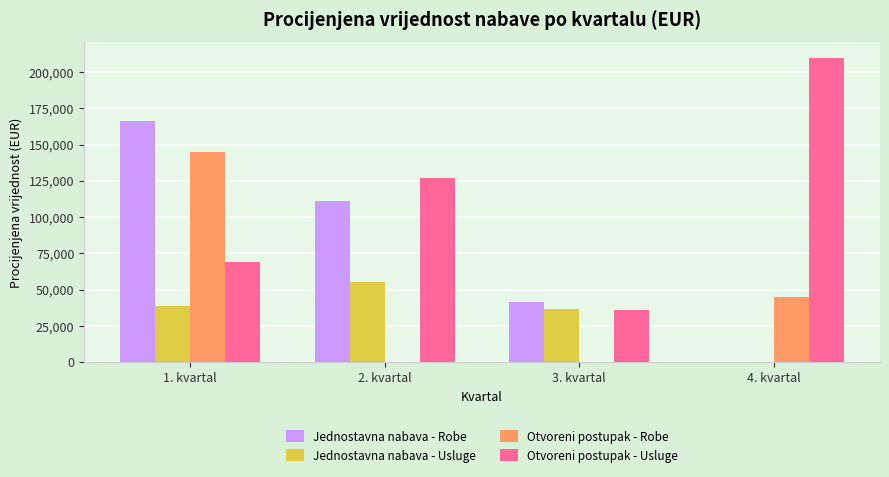

Is it true that Otvoreni postupak - Usluge equals 36000.0 at 3. kvartal?

True